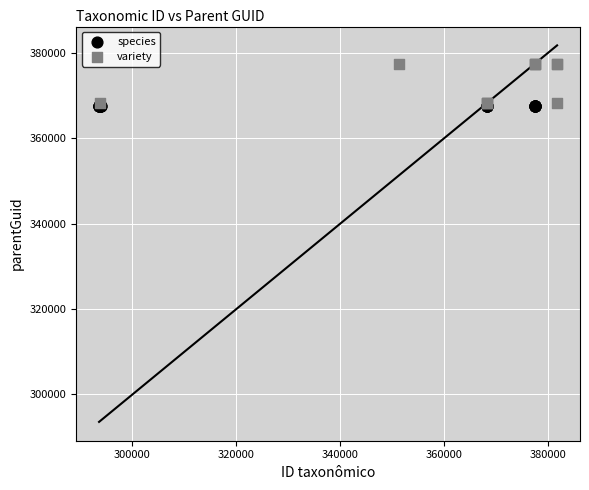

Which series contains the highest Y value?

variety